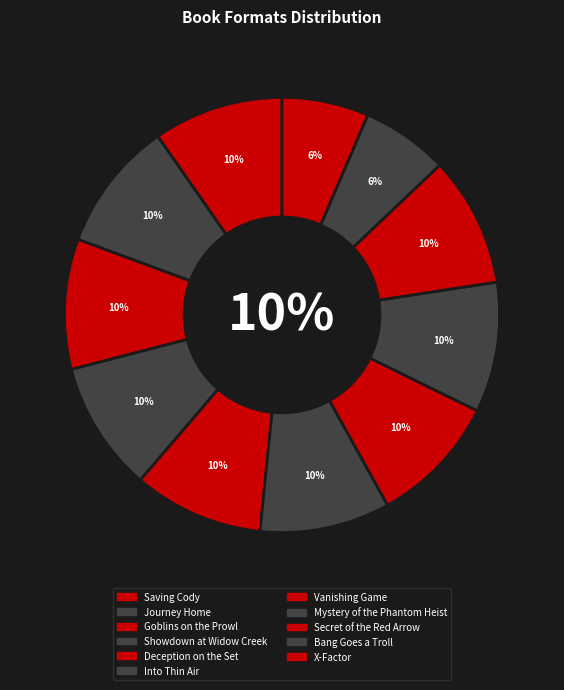

Does any single category account for the majority?

No